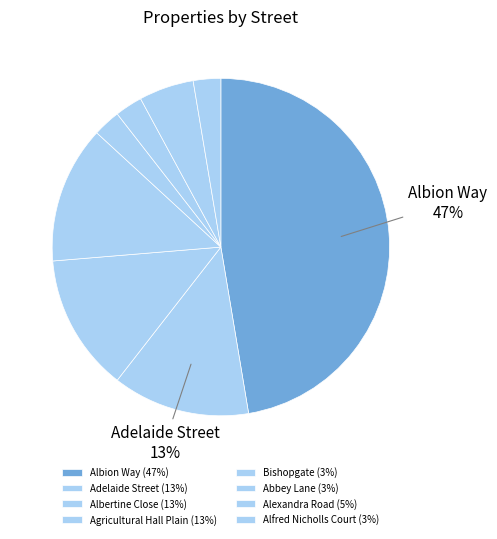

Count the number of slices in the pie.

8